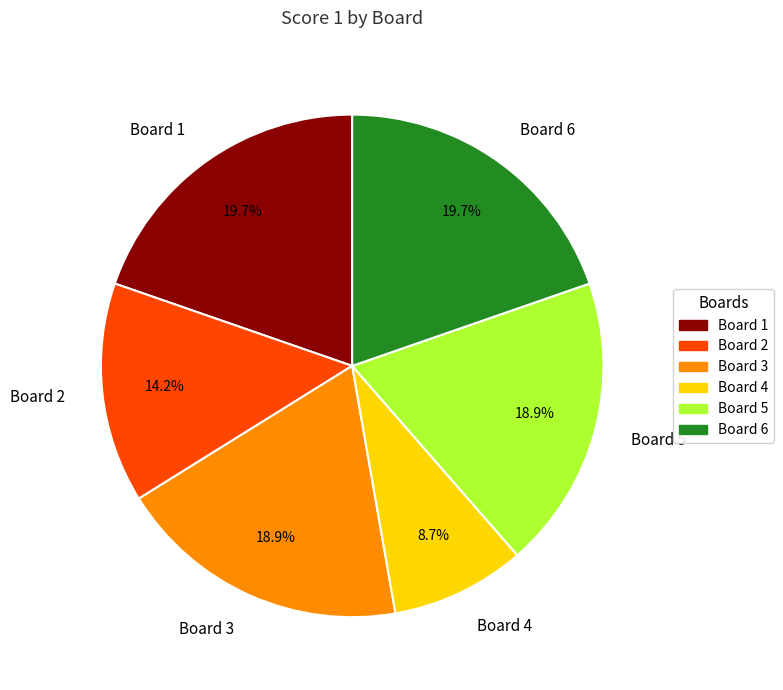

What is the smallest slice in the pie chart?

Board 4